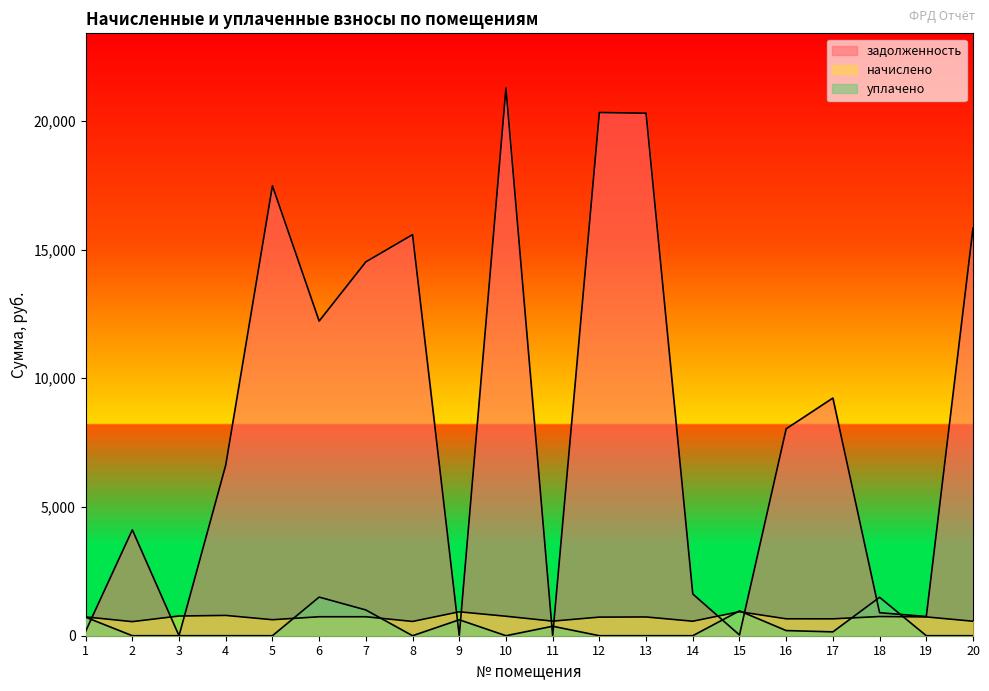

Is it true that начислено equals 563.0 at 14?

True